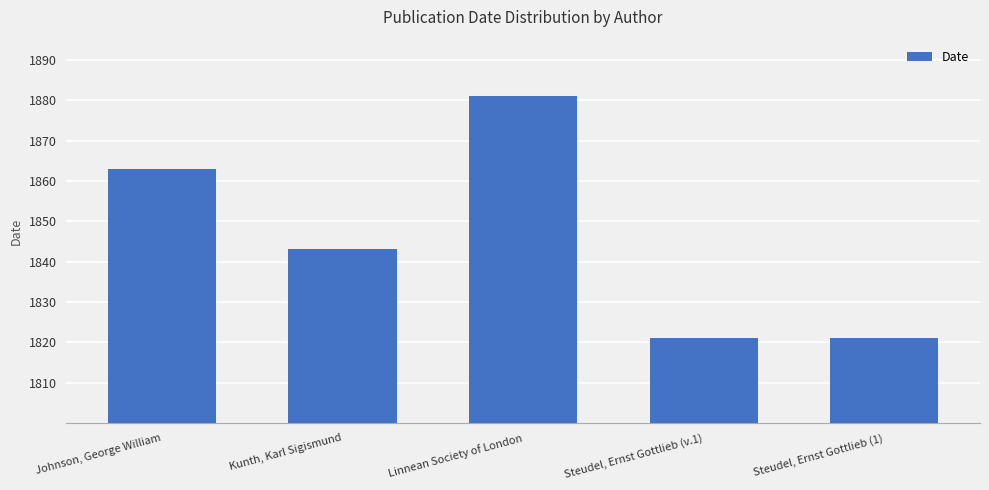

How many data points are less than 1843?

2